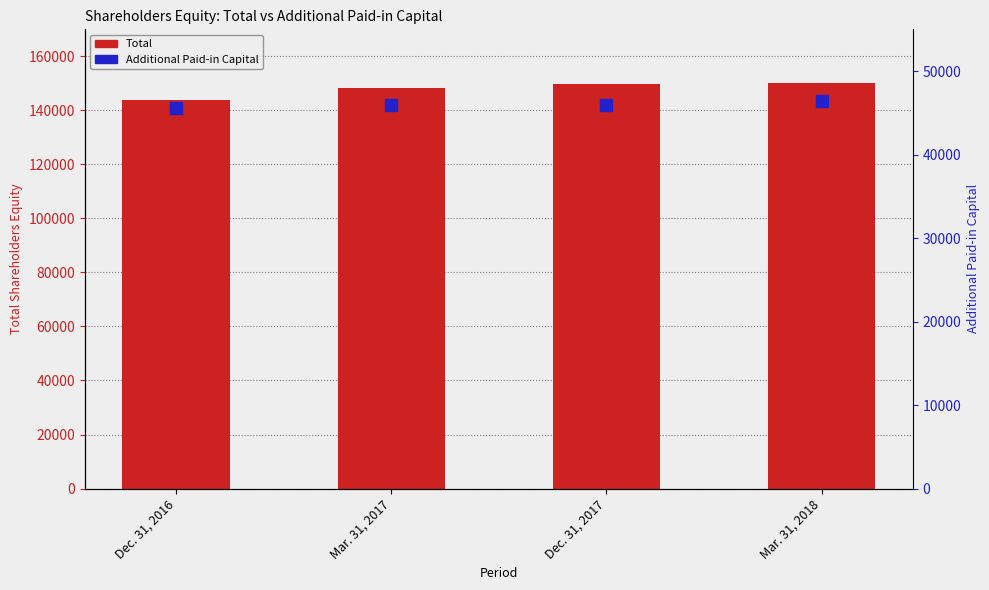

Which category has the highest value in the Additional Paid-in Capital series?

Mar. 31, 2018